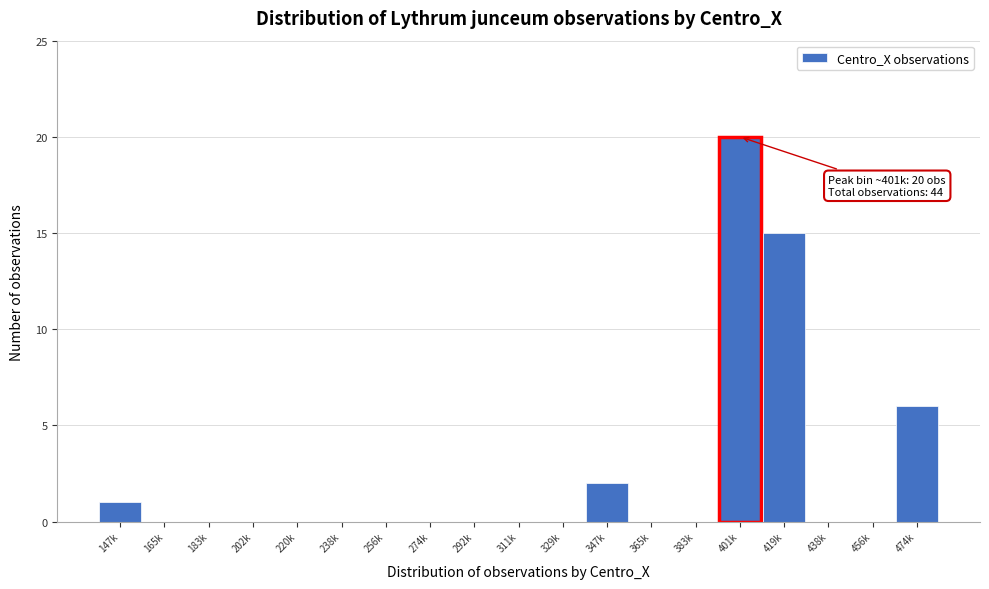

Reading left to right, transcribe all the data shown in this chart.

147k=1	165k=0	183k=0	202k=0	220k=0	238k=0	256k=0	274k=0	292k=0	311k=0	329k=0	347k=2	365k=0	383k=0	401k=20	419k=15	438k=0	456k=0	474k=6